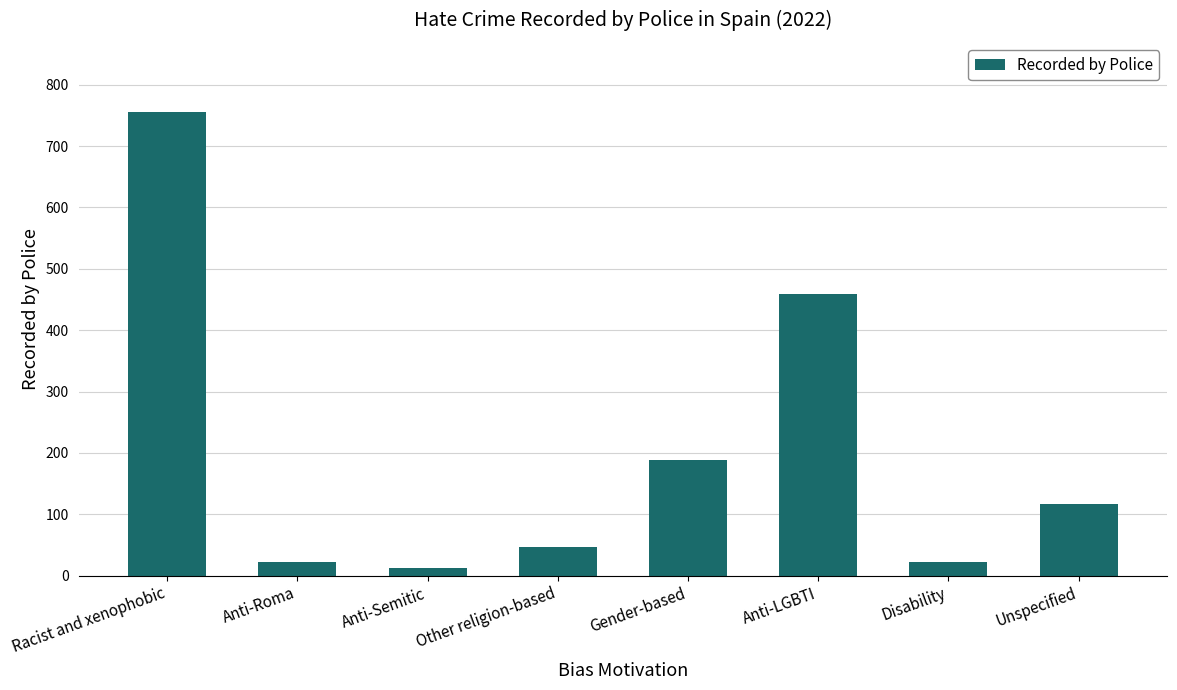

The value at Disability is 23. True or false?

True